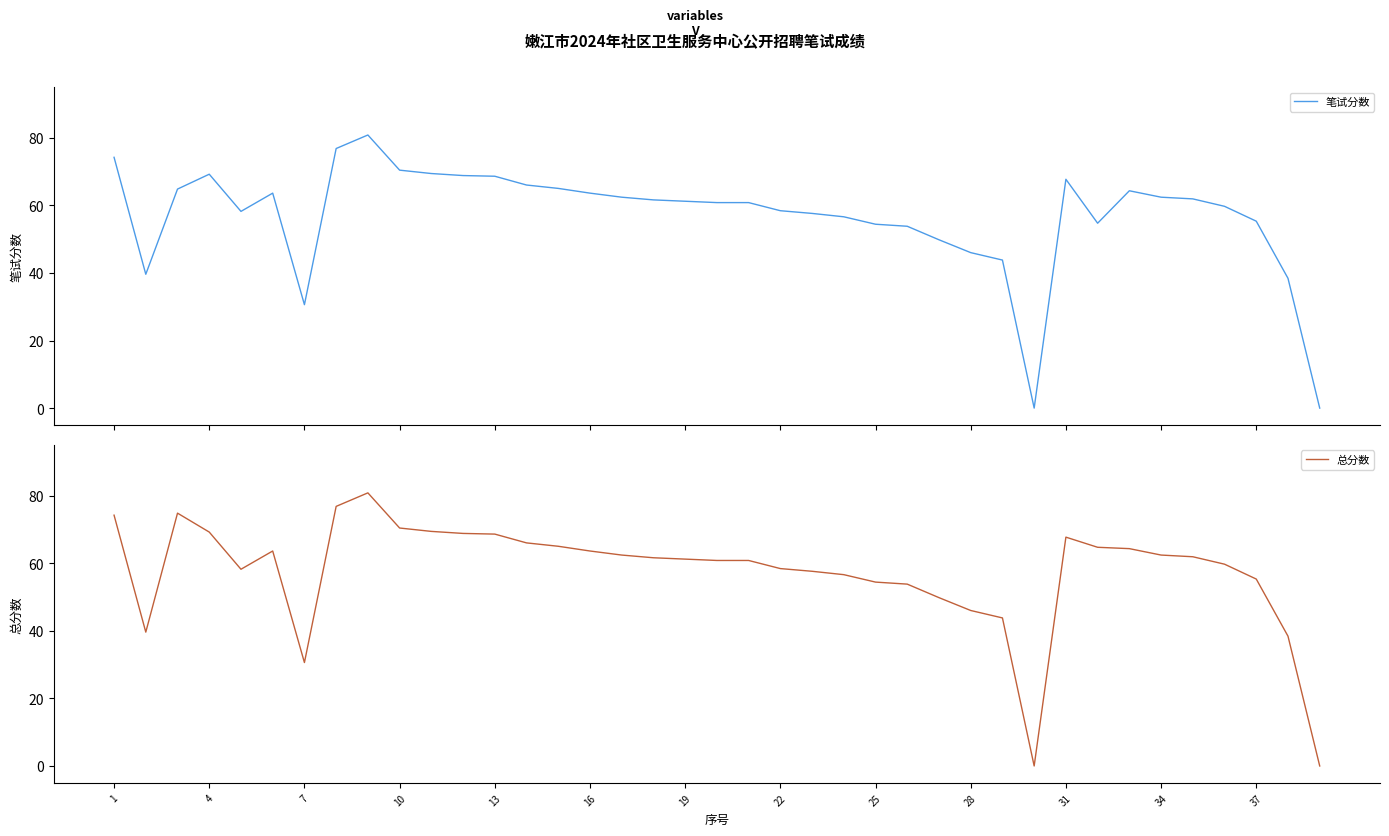

Is it true that 总分数 equals 112.7 at 31?

False